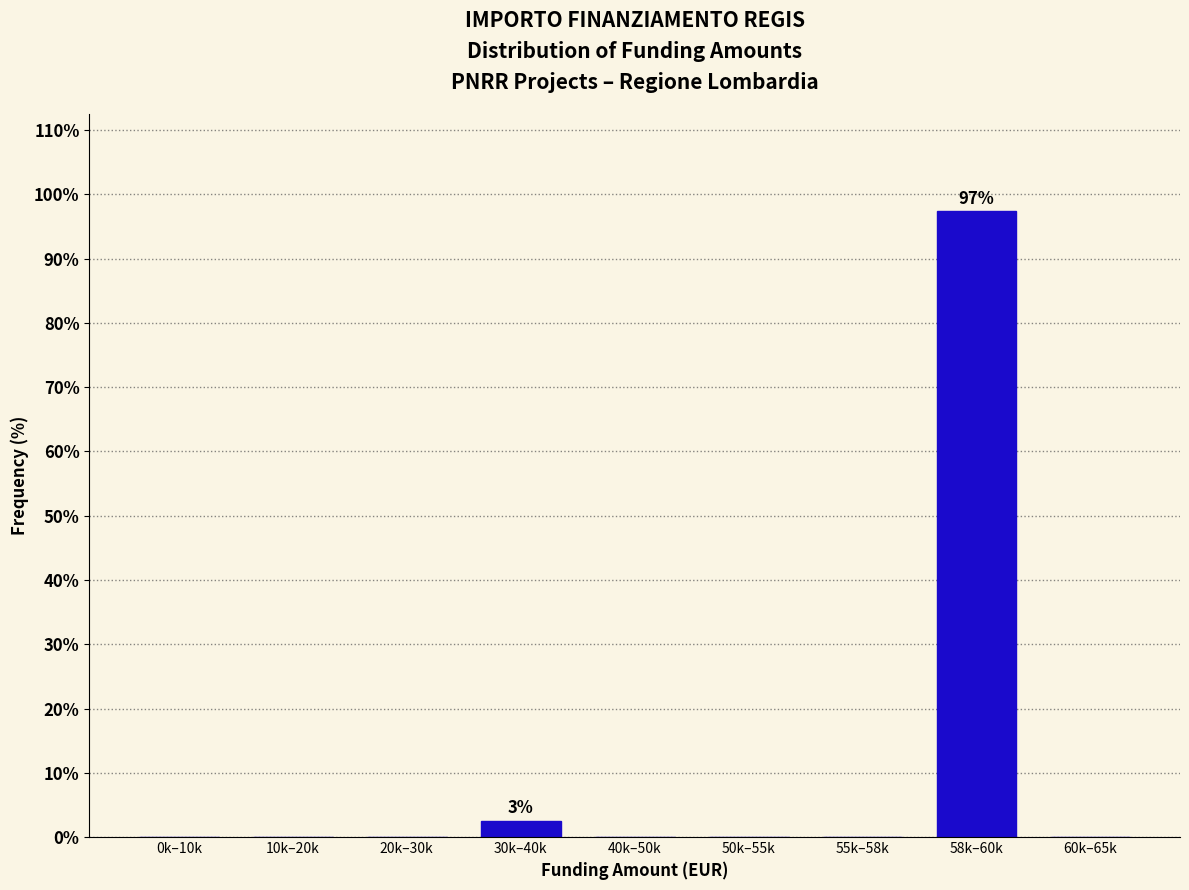

Reading right to left, what are all the values shown in this chart?

60k–65k=0.0	58k–60k=97.4	55k–58k=0.0	50k–55k=0.0	40k–50k=0.0	30k–40k=2.6	20k–30k=0.0	10k–20k=0.0	0k–10k=0.0